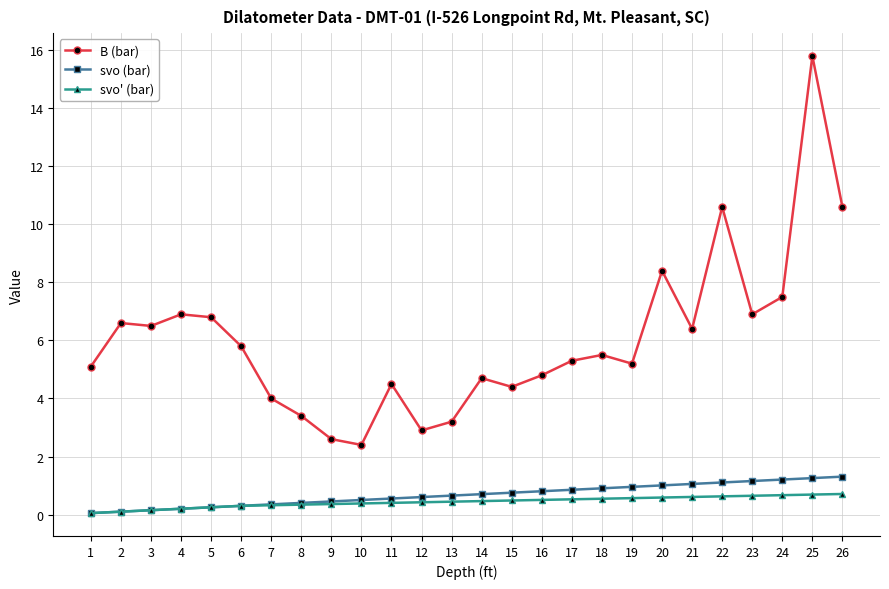

What is the difference between the maximum and minimum values in the svo (bar) series?

1.3